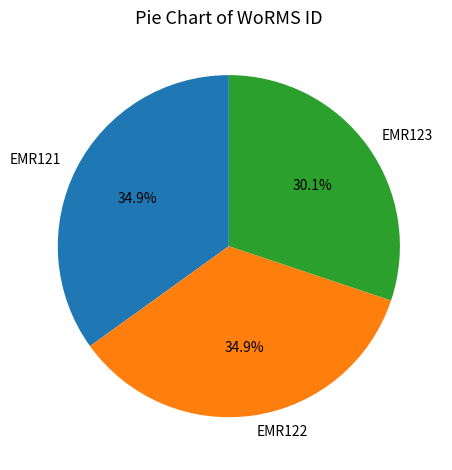

To the nearest percent, what is the combined percentage of EMR122 and EMR123?

65%